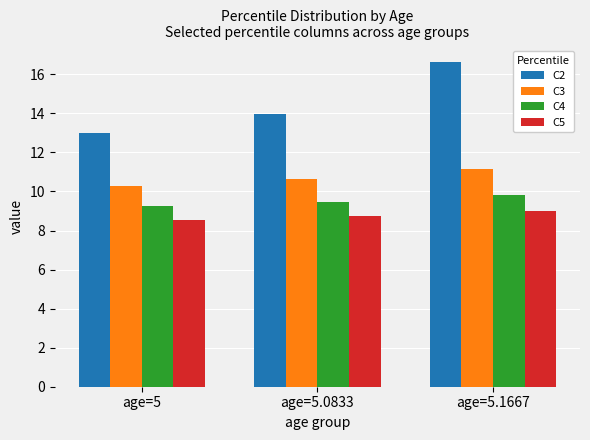

Which label corresponds to the largest value in the chart?

age=5.1667